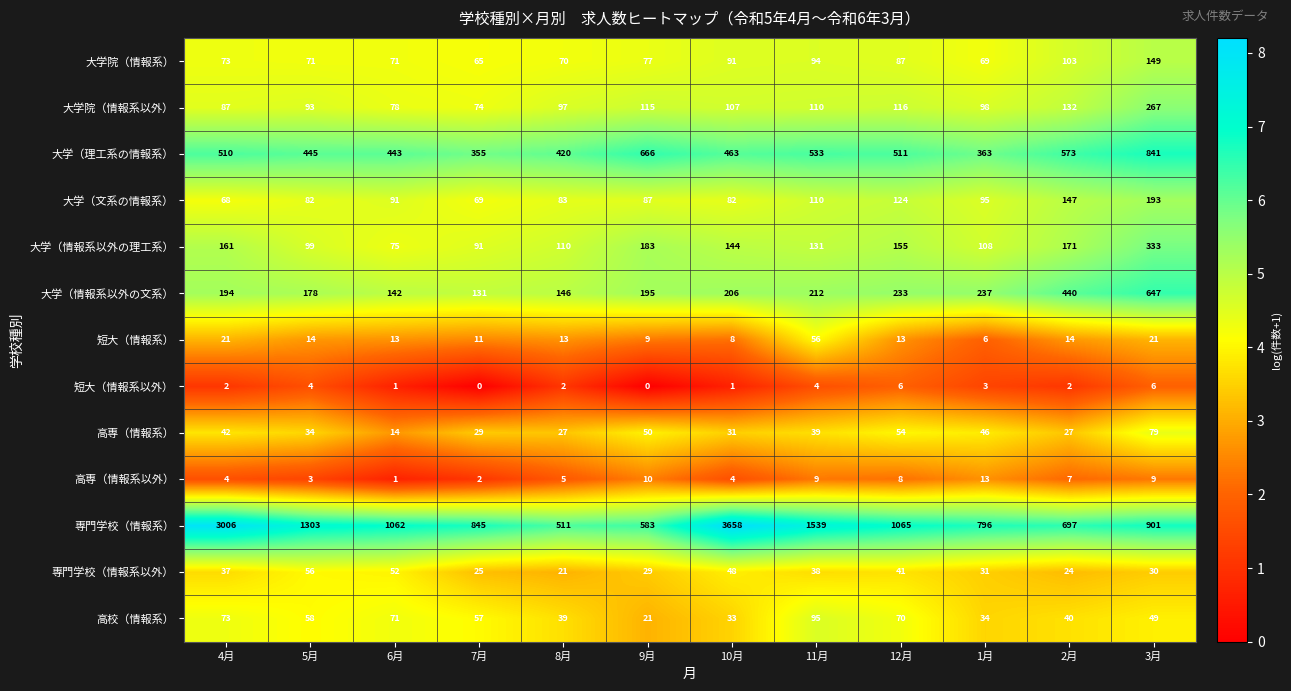

What is the sum of the 大学（情報系以外の理工系） values at 10月 and 4月?

305